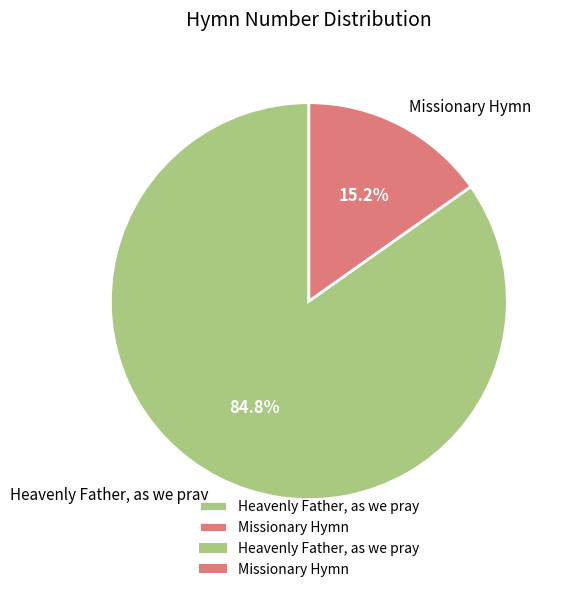

Count the number of slices in the pie.

2